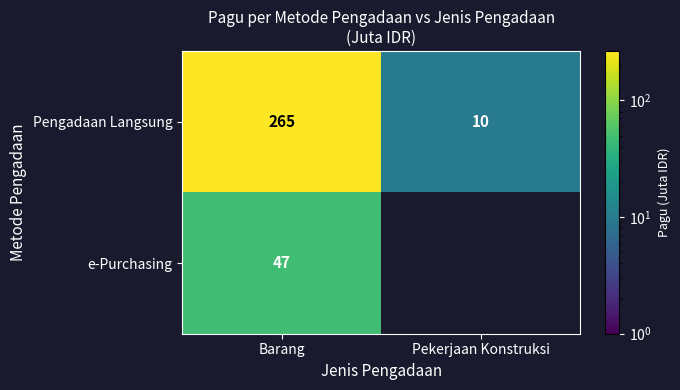

What is the maximum value for Pengadaan Langsung?

265